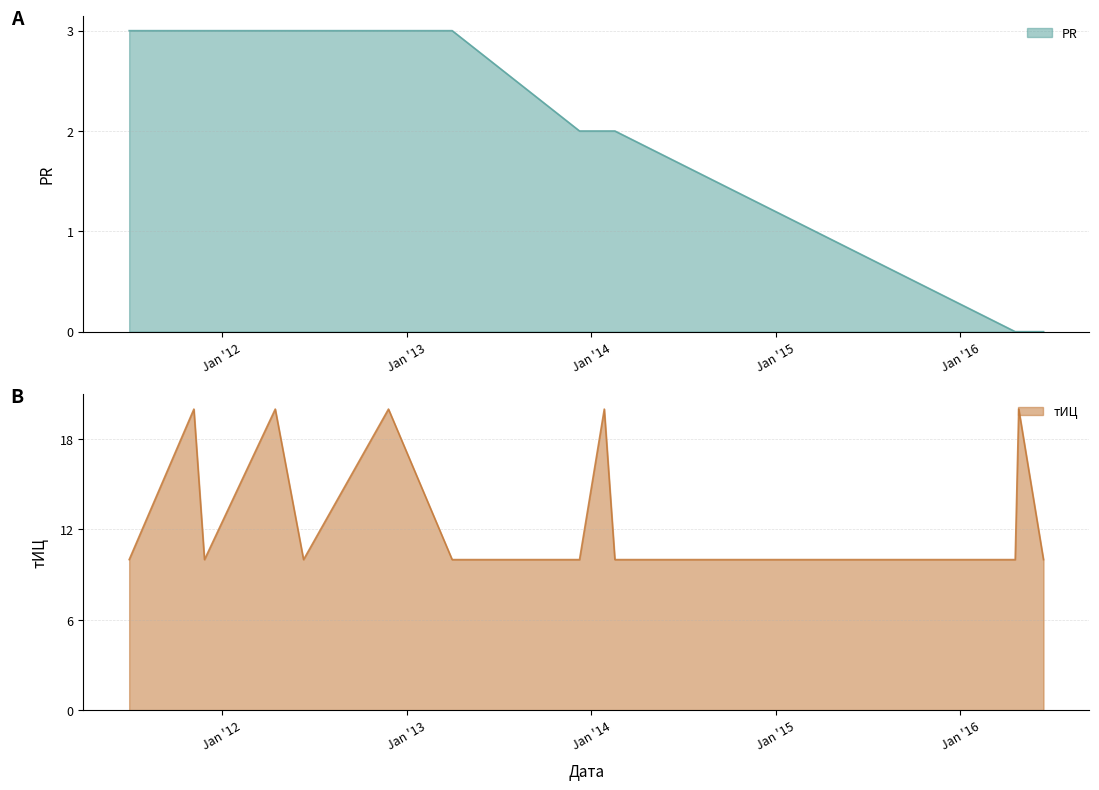

Is the value of тИЦ at 2014-02-17 greater than the value of PR at 2014-01-27?

Yes